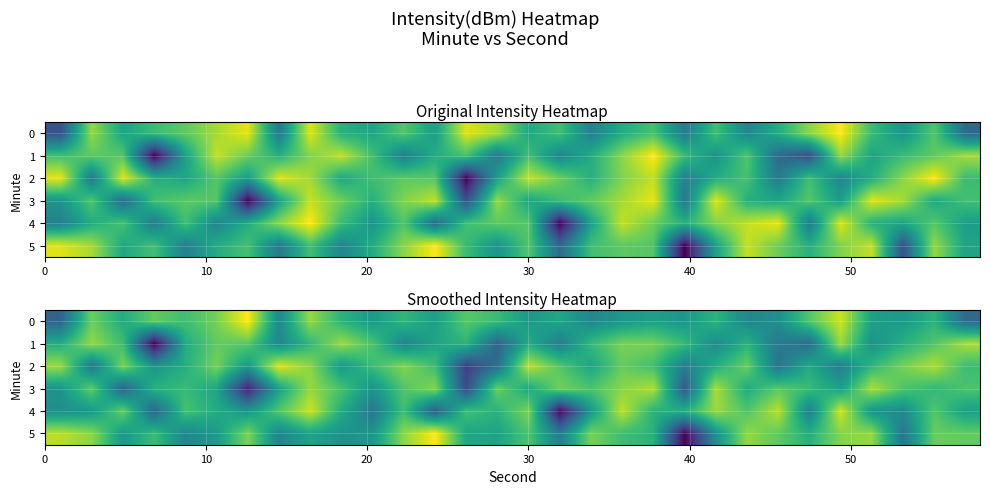

What is the spread (max minus min) of values at 11?

10.6